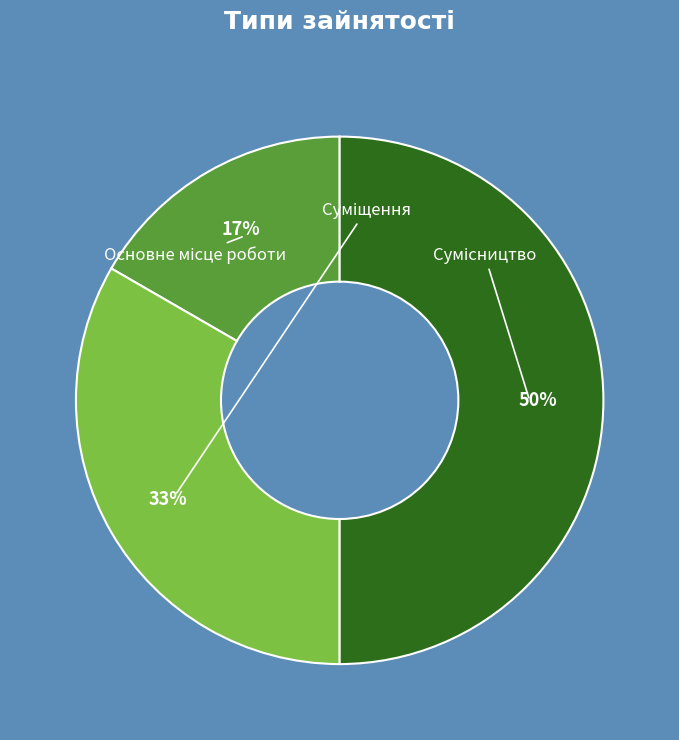

To the nearest percent, what is the difference between the largest and smallest slice percentages?

33%